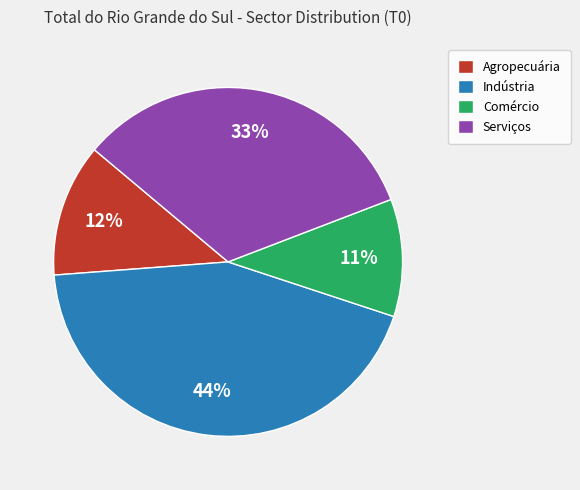

What percentage is the Serviços slice, to the nearest percent?

33%